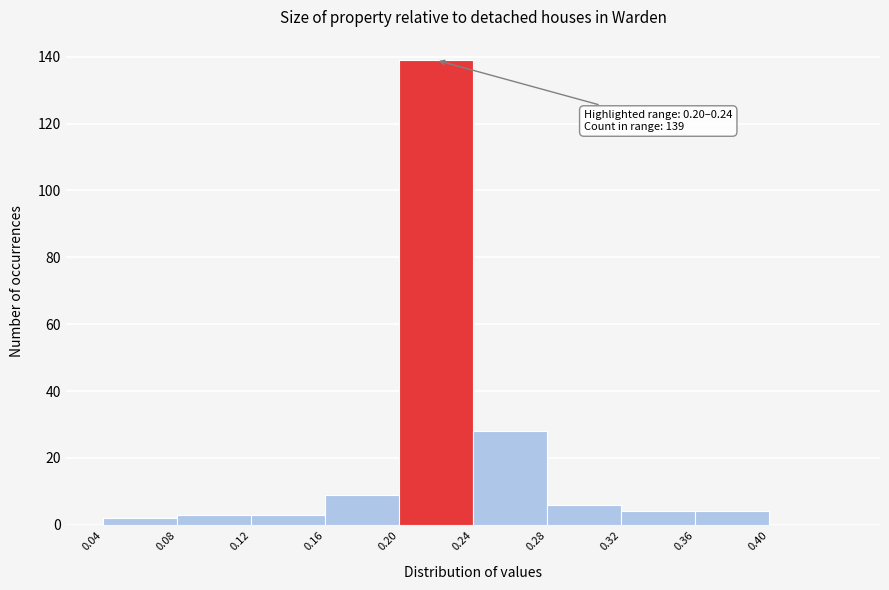

Which range on the x-axis has the tallest bar?

0.20 to 0.24